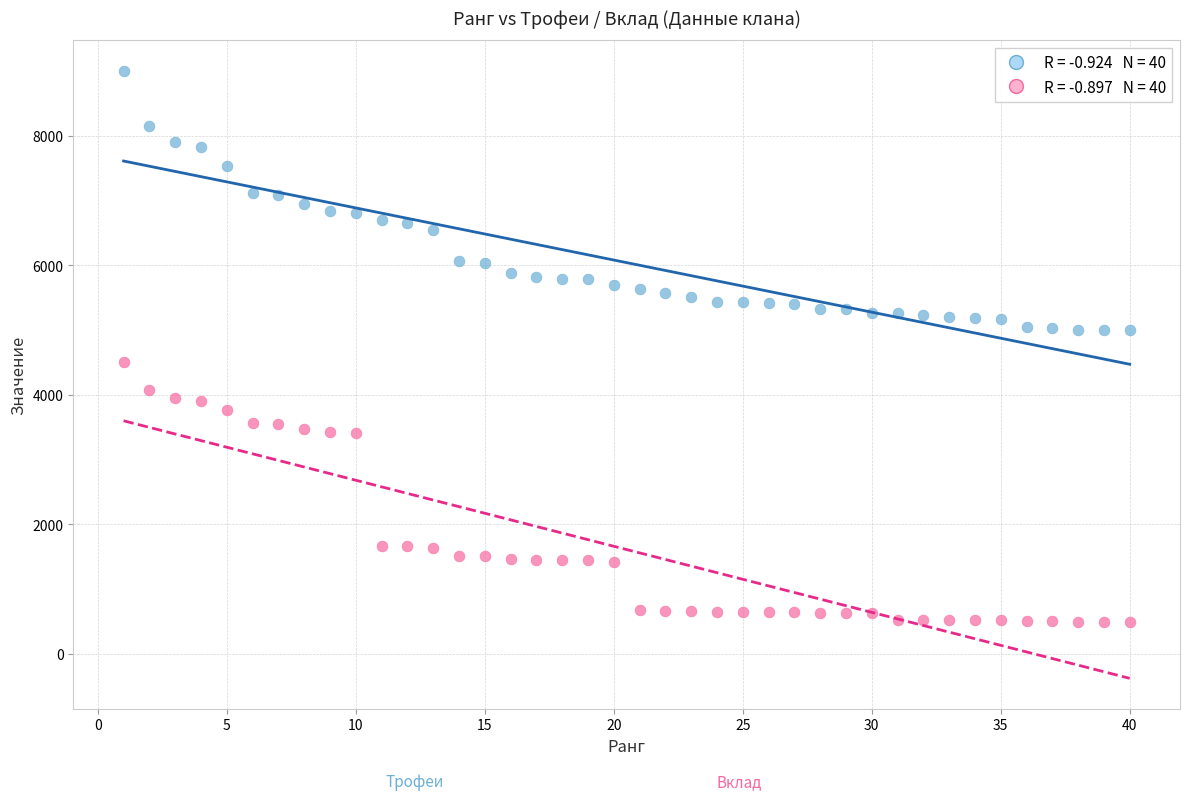

Across all data points, what is the range of X values (max minus min)?

39